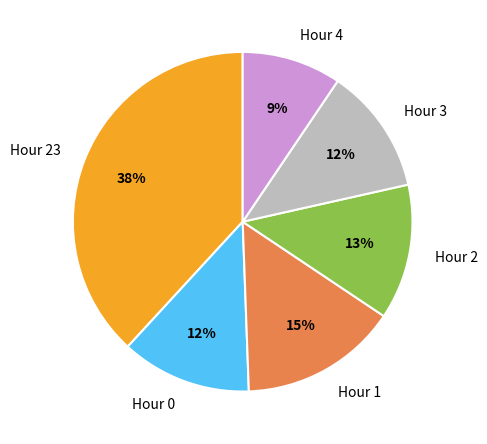

Is it true that Hour 3 is 5% of the pie?

False